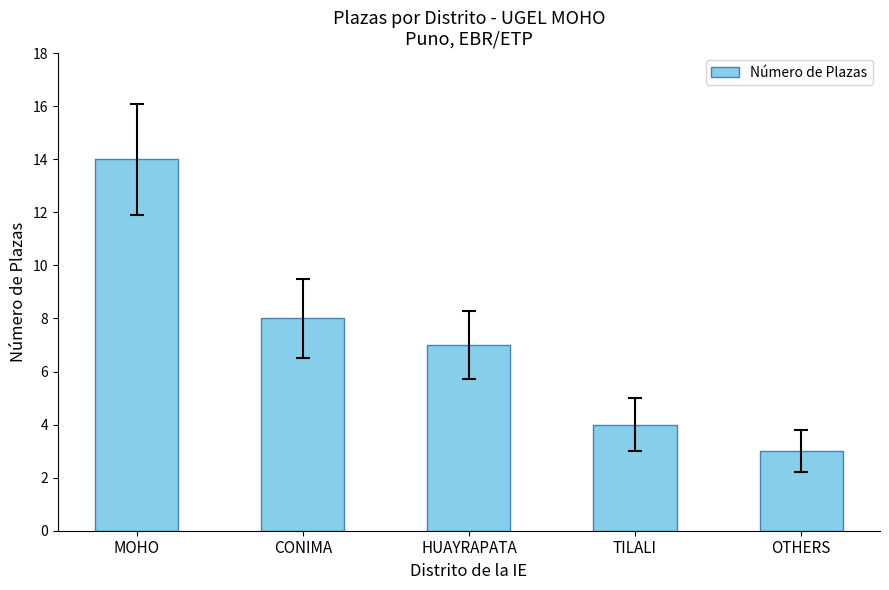

Is it true that the value at CONIMA is 8?

True